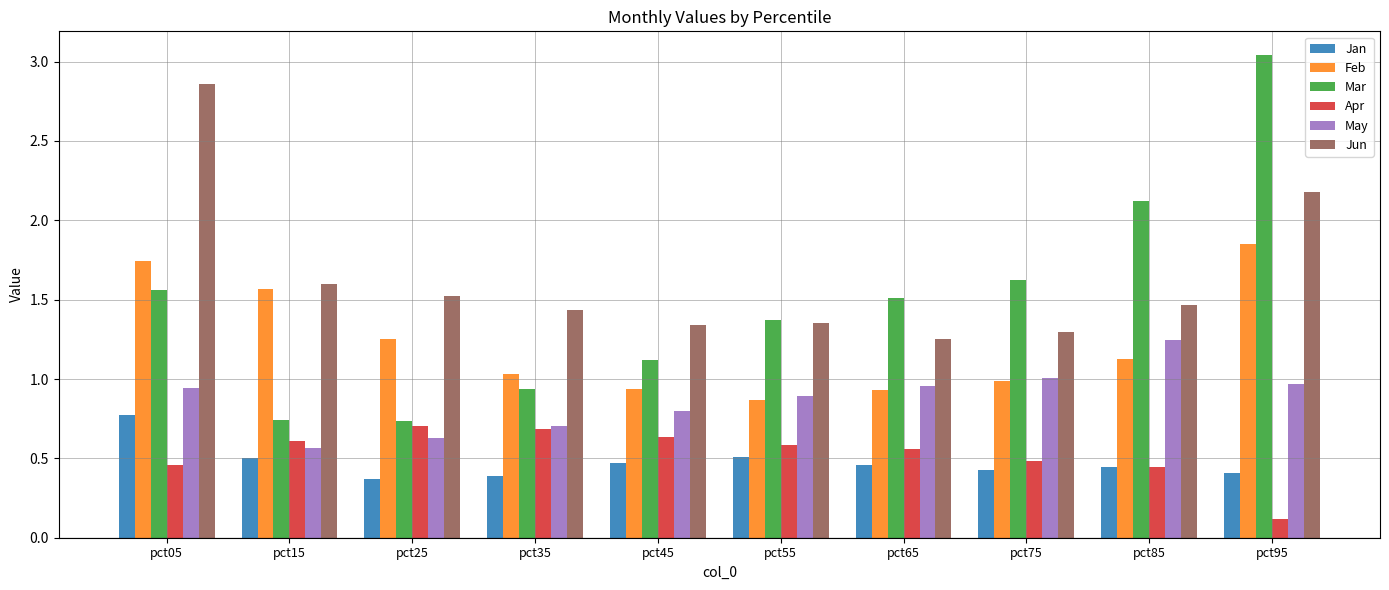

Between pct35 and pct55, which series saw the biggest shift?

Mar